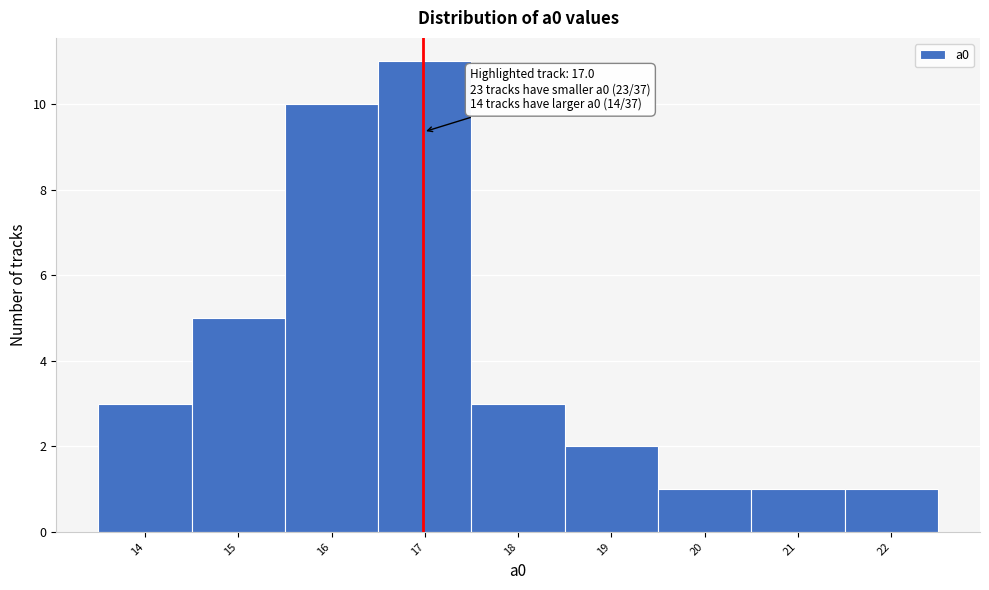

Over which range of the x-axis is the bar tallest?

16.5 to 17.5